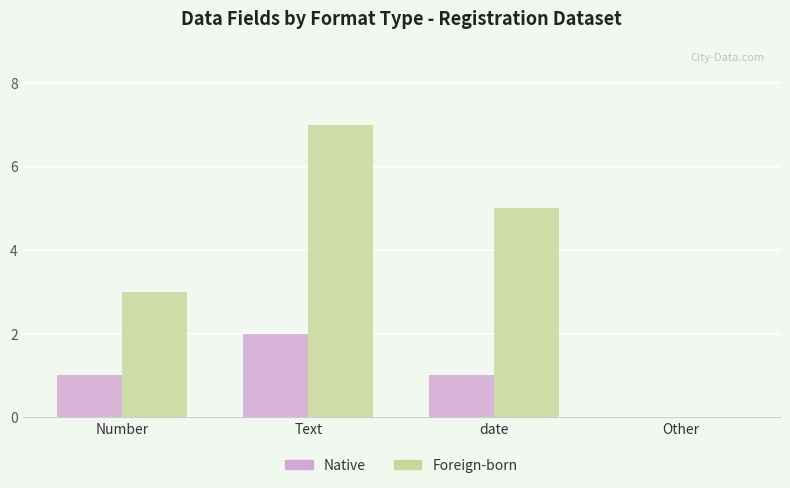

What is the highest value of the Foreign-born series?

7